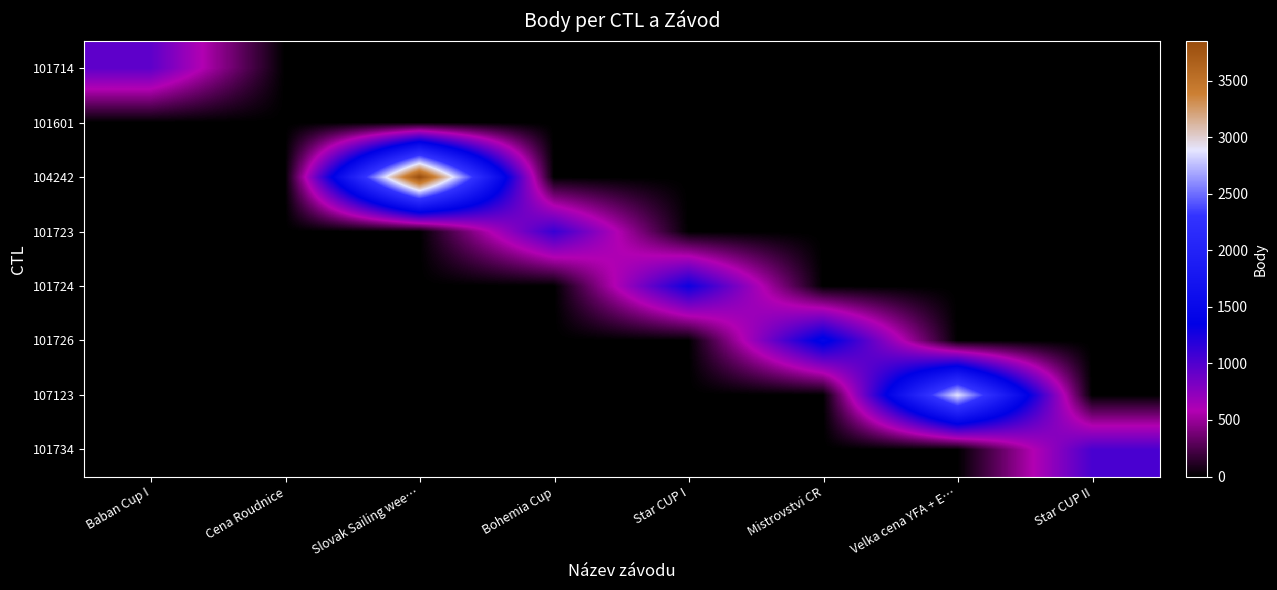

How many series are shown in this chart?

8